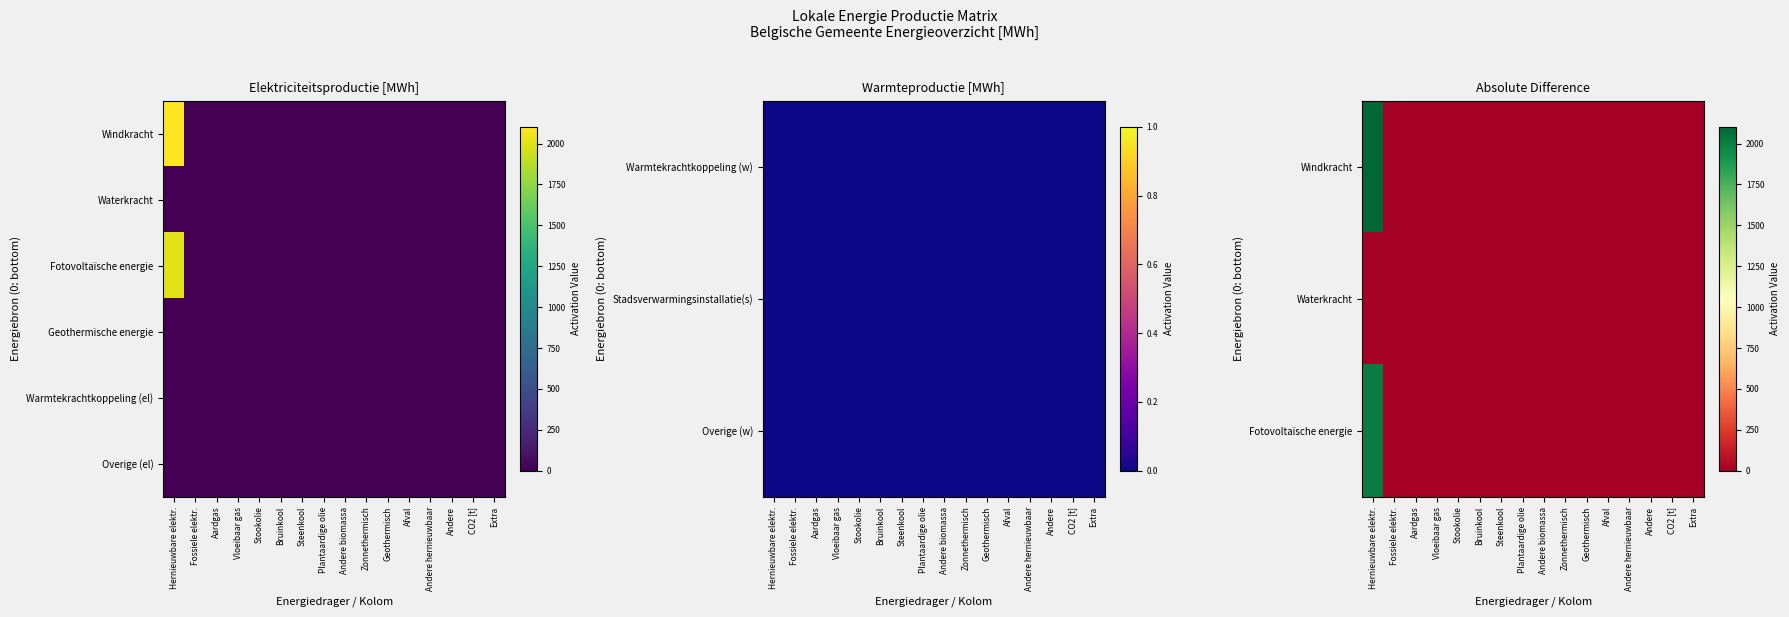

How many positive values does the Fotovoltaïsche energie series have?

1